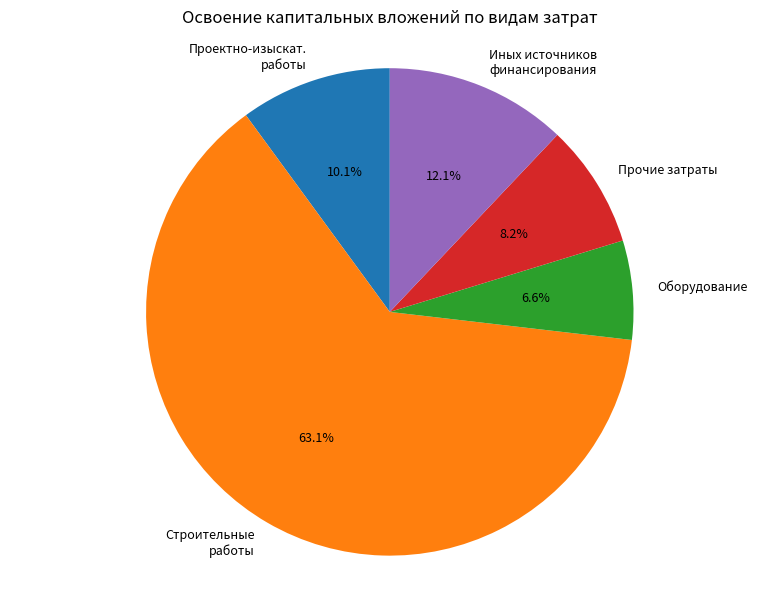

Count the number of slices in the pie.

5